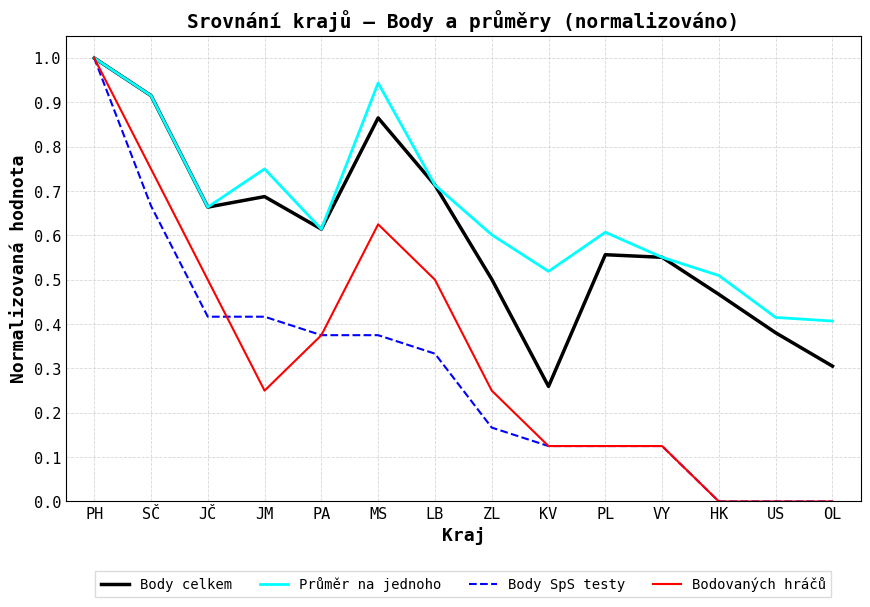

What position from the left is PH?

1